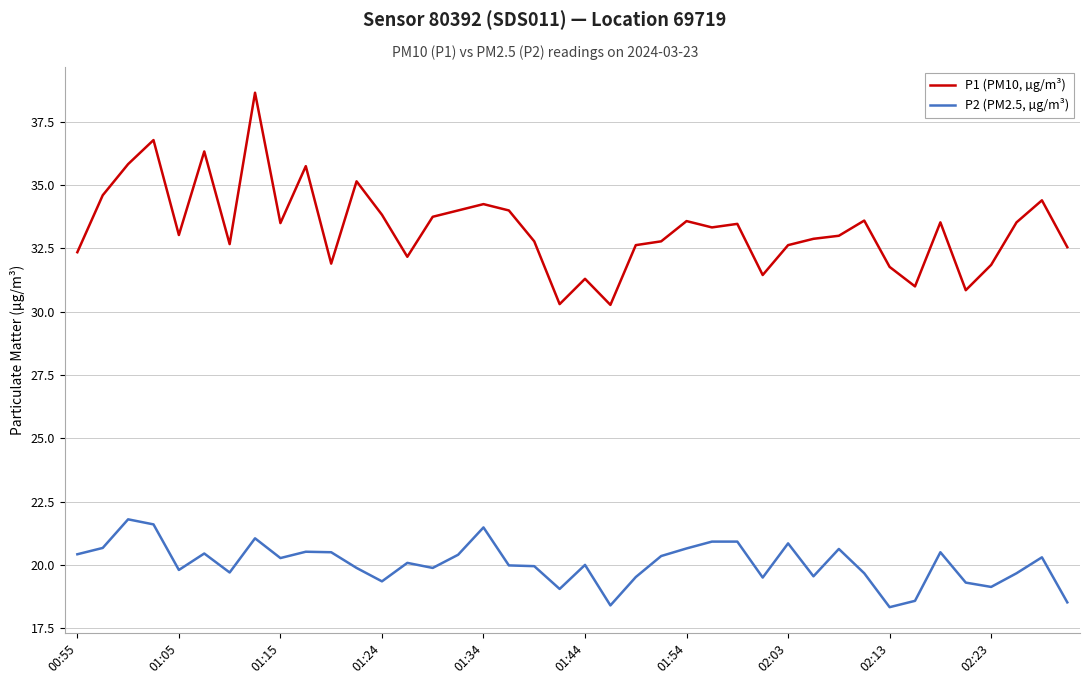

What is the difference between the maximum and minimum values in the P2 (PM2.5, µg/m³) series?

3.5